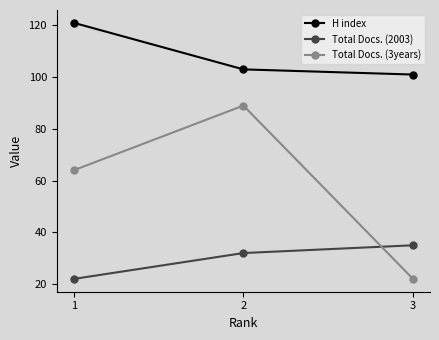

True or false: H index has a value of 201 at 1.

False